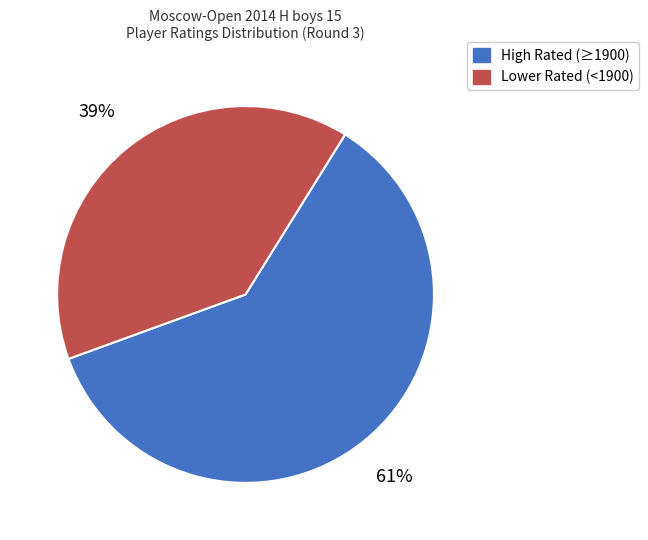

To the nearest percent, what is the average slice percentage?

50%